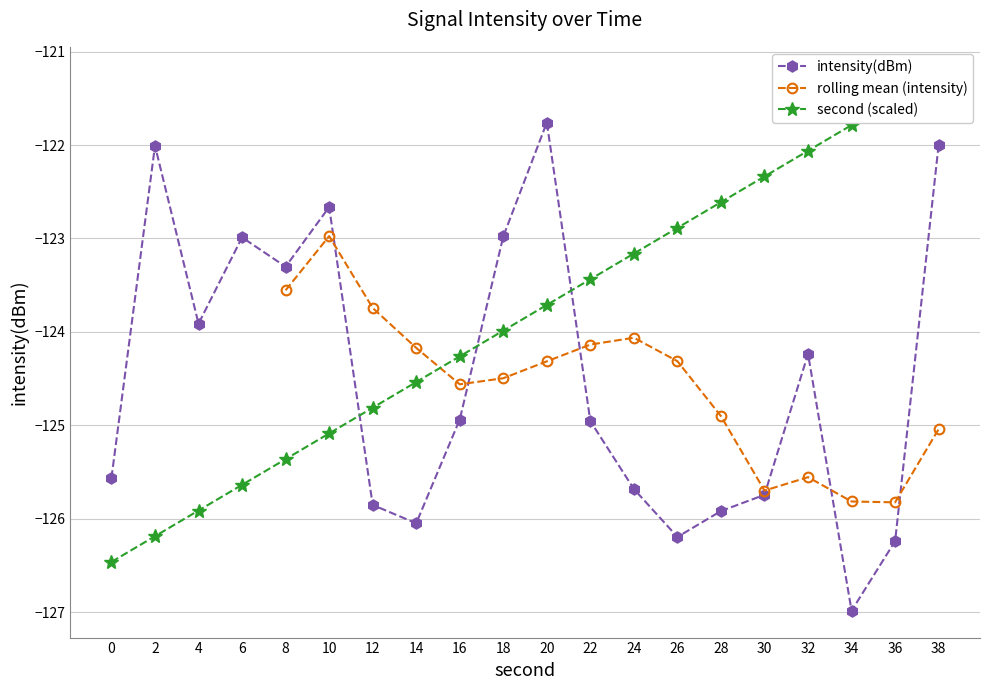

At how many categories does at least one series exceed -125?

19